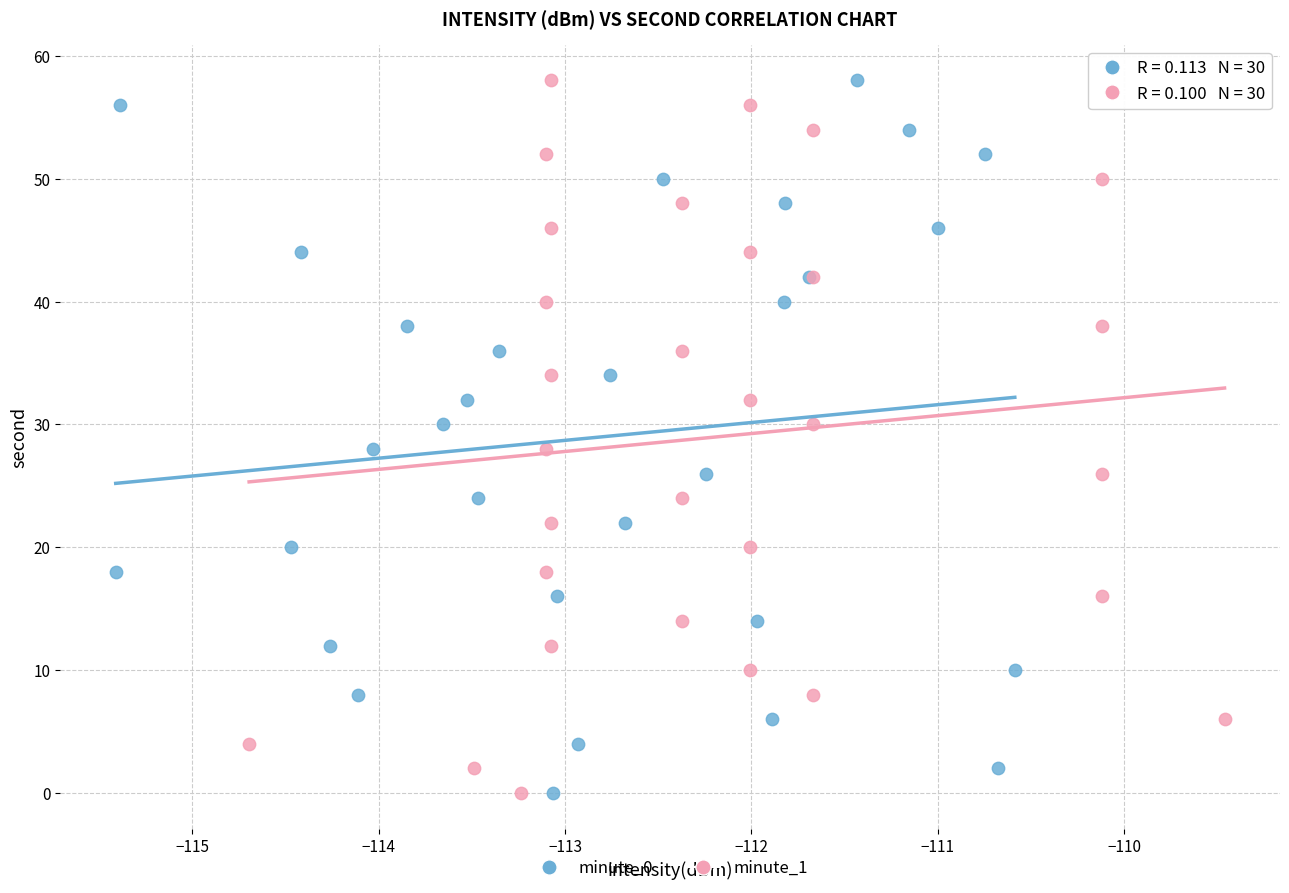

What are all the series names shown in the legend?

minute_0, minute_1